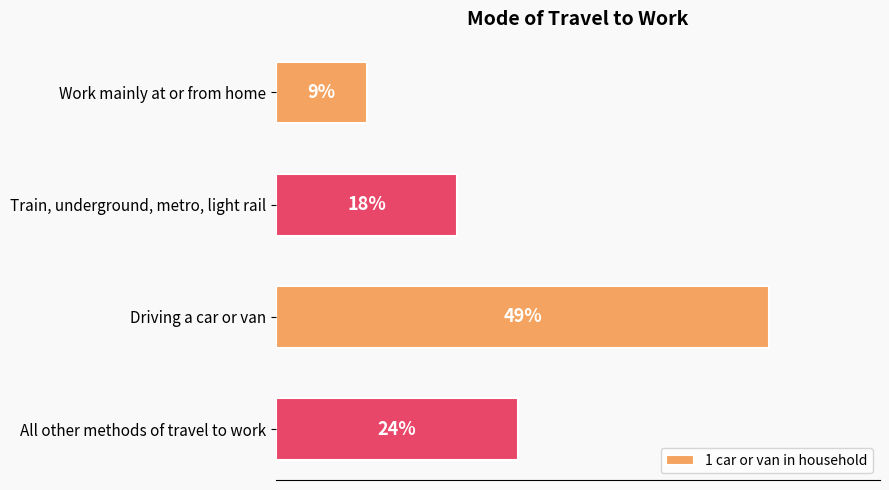

What is the difference between the maximum and minimum values?

0.4